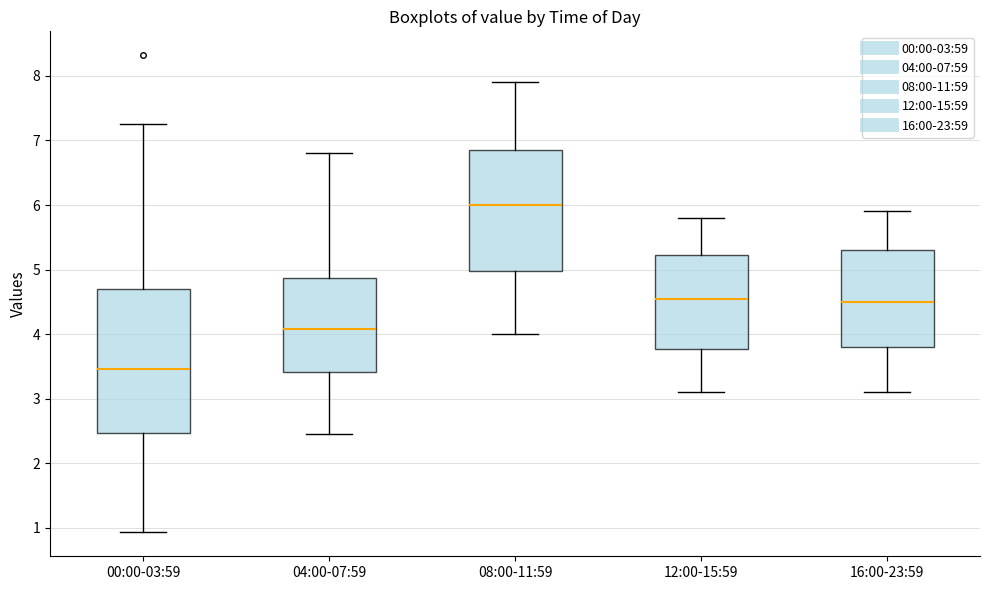

Comparing the boxes themselves (not the whiskers), which one is the tallest?

00:00-03:59